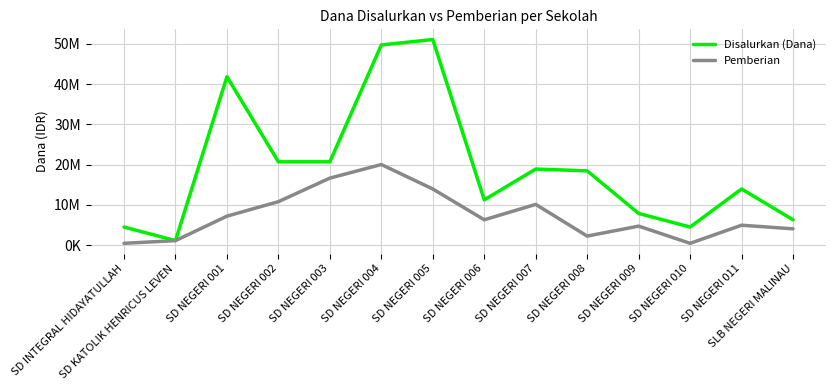

True or false: Pemberian and Disalurkan (Dana) cross at least once.

False